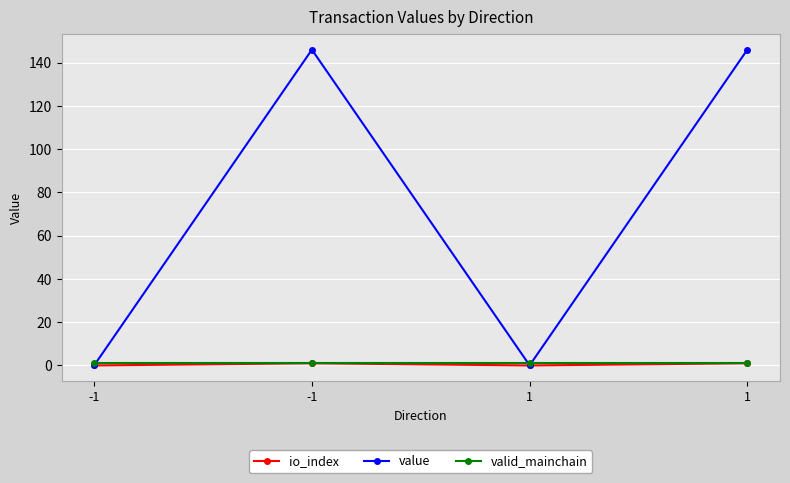

The value of value at -1 is 87.8. True or false?

False